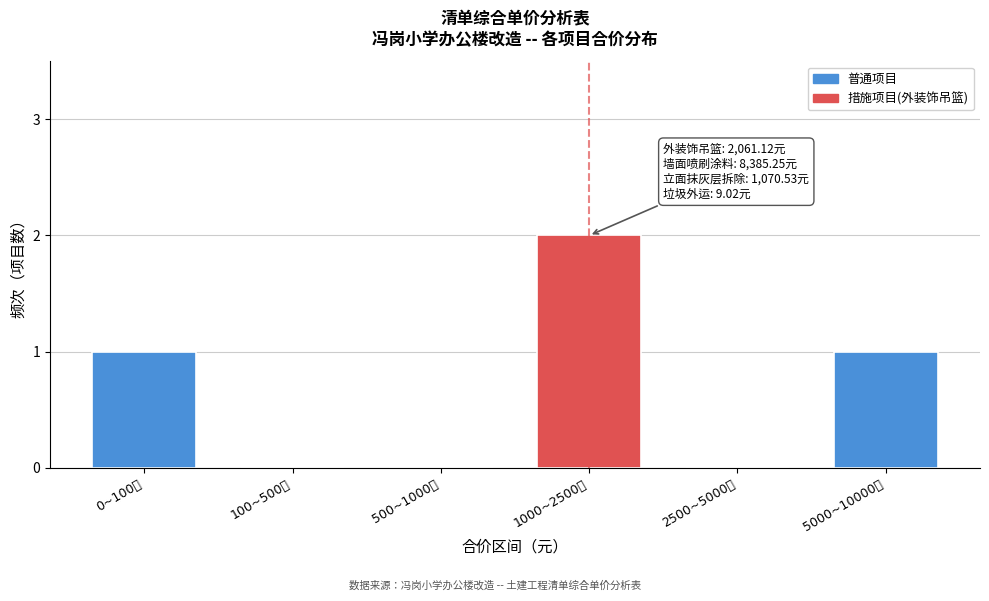

Reading left to right, transcribe all the data shown in this chart.

0~100元=1	100~500元=0	500~1000元=0	1000~2500元=2	2500~5000元=0	5000~10000元=1